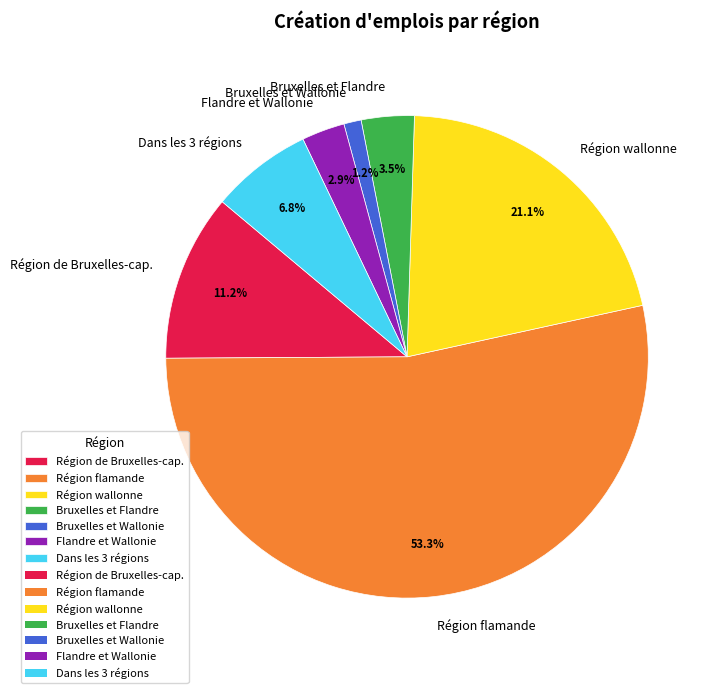

Rank the categories by value from highest to lowest.

Région flamande, Région wallonne, Région de Bruxelles-cap., Dans les 3 régions, Bruxelles et Flandre, Flandre et Wallonie, Bruxelles et Wallonie